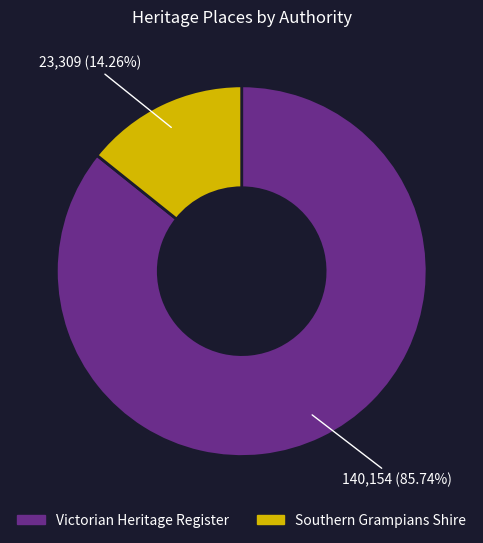

Does any single category account for the majority?

Yes